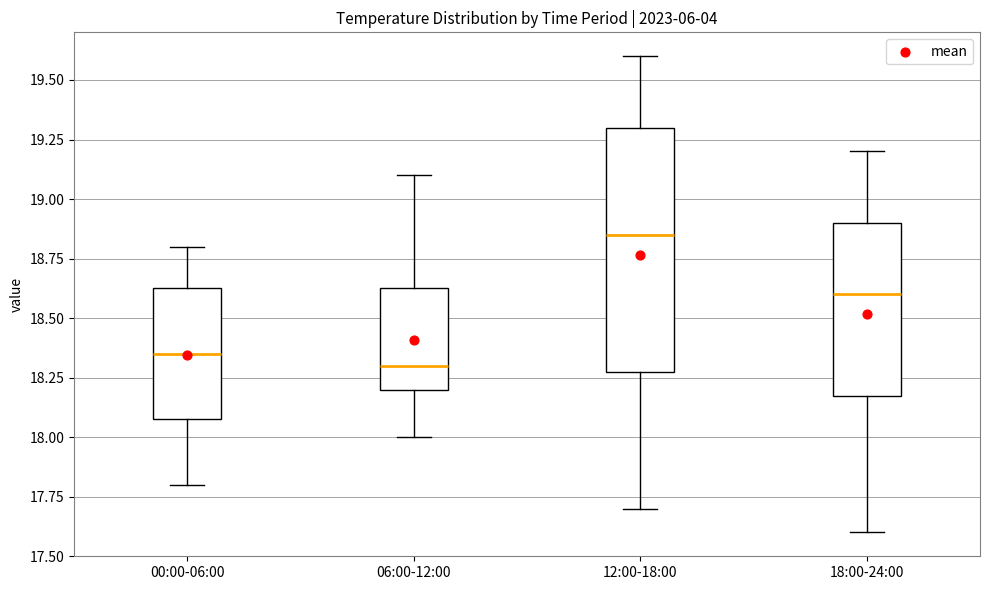

Reading left to right, read every box against the y-axis: the position of its median line, the range the box covers, and the ends of its whiskers. The values are not printed on the chart, so give them approximately, as read against the axis.

00:00-06:00: median 18.35, box 18.10 to 18.65, whiskers 17.80 to 18.80
06:00-12:00: median 18.30, box 18.20 to 18.65, whiskers 18.00 to 19.10
12:00-18:00: median 18.85, box 18.30 to 19.30, whiskers 17.70 to 19.60
18:00-24:00: median 18.60, box 18.20 to 18.90, whiskers 17.60 to 19.20